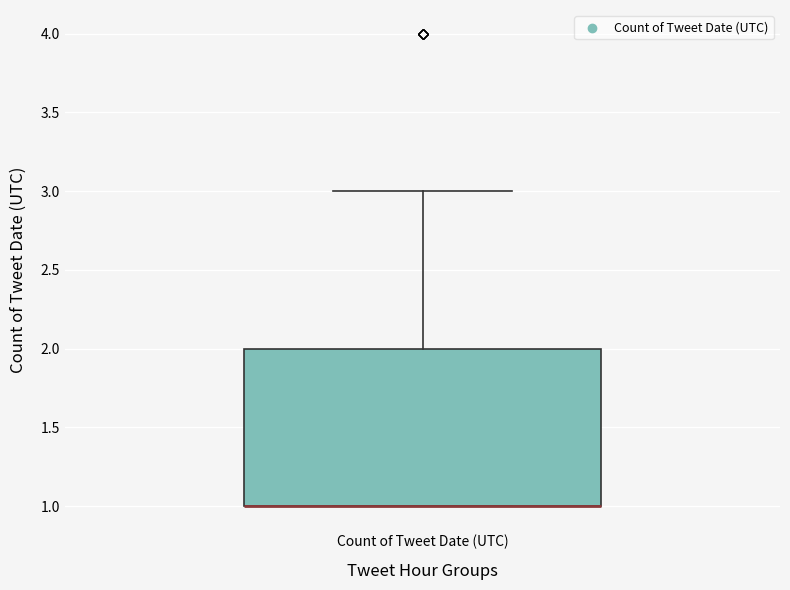

Where is the lower edge of the box for Count of Tweet Date (UTC) on the y-axis? The values are not printed on the chart, so give them approximately, as read against the axis.

1